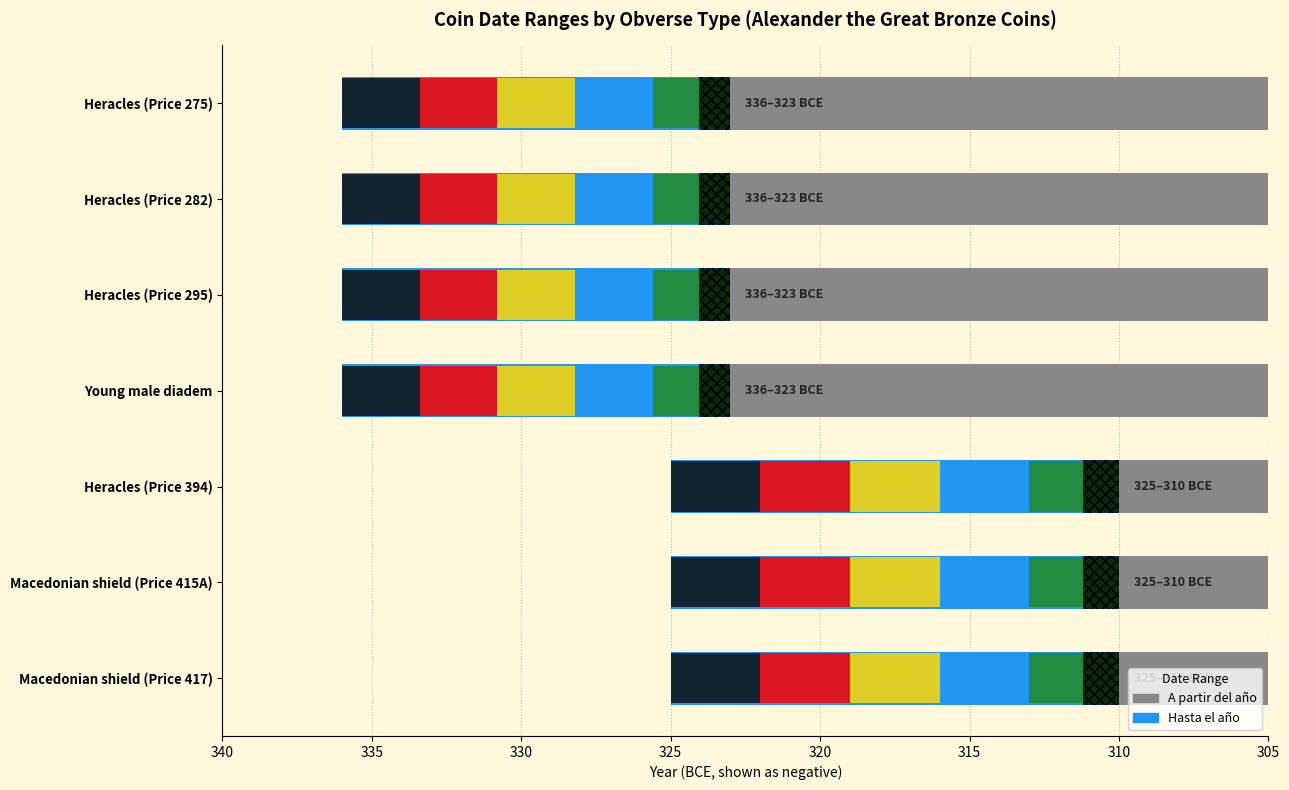

At Heracles (Price 295), list the series in order from smallest to largest.

A partir del año, Hasta el año